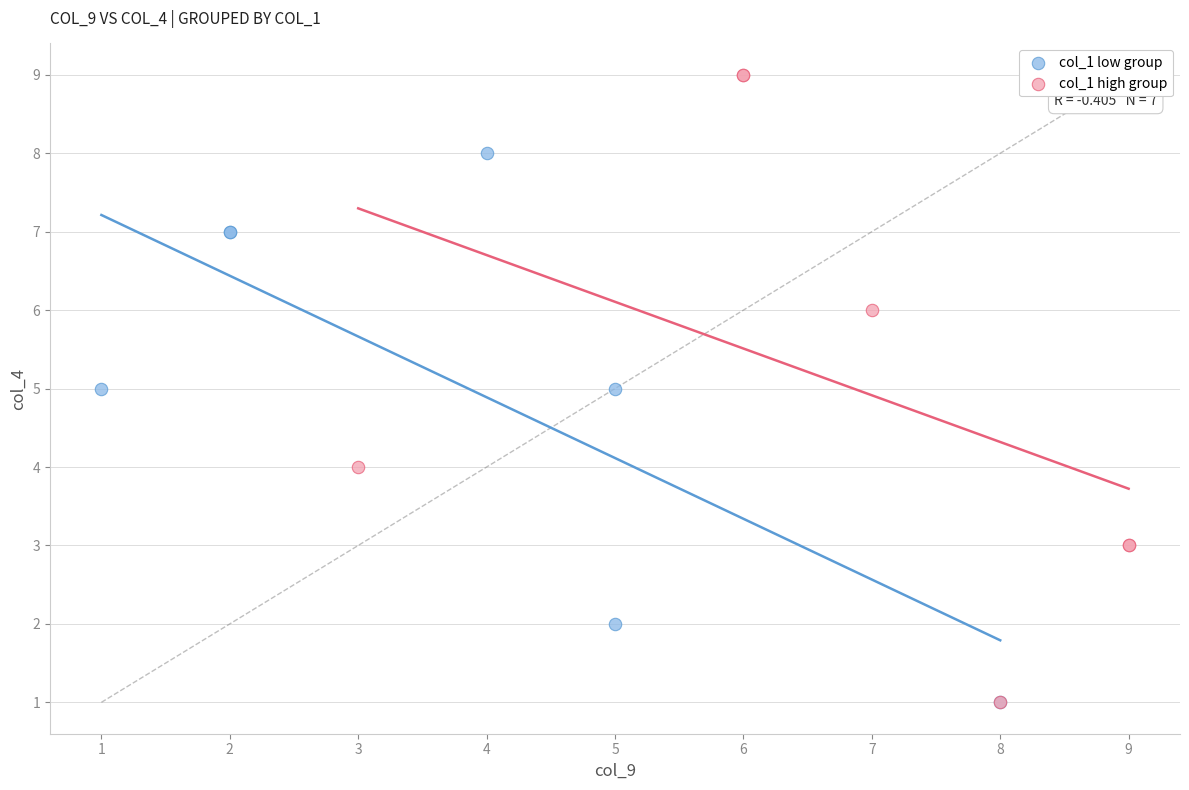

What are all the series names shown in the legend?

col_1 low group, col_1 high group